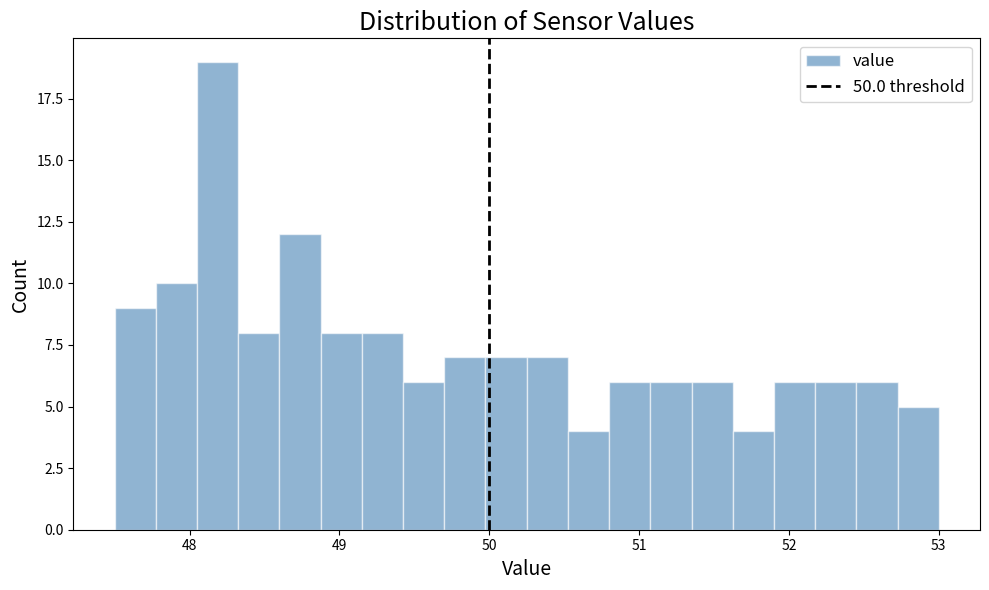

Read against the x-axis, roughly where is the centre of the tallest bar?

48.2